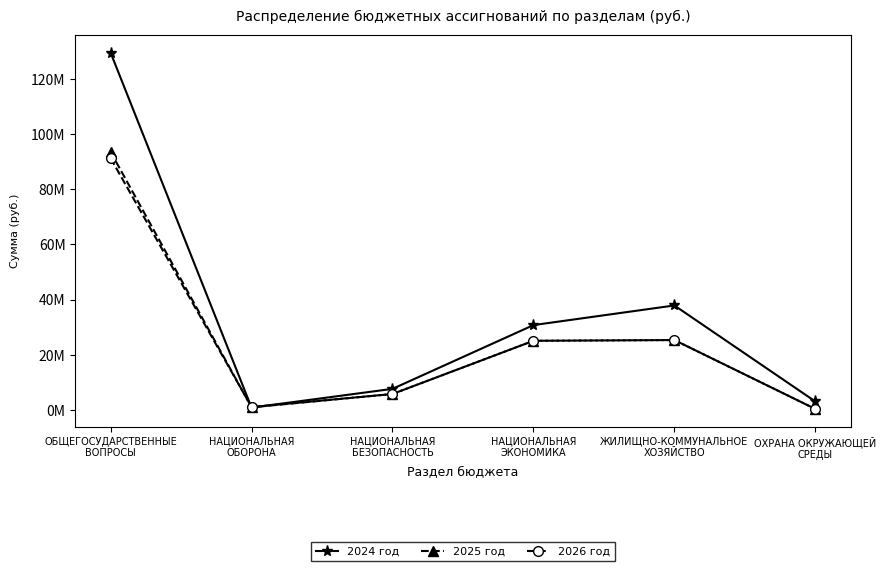

What is the label of the 2nd point from the right?

ЖИЛИЩНО-КОММУНАЛЬНОЕ
ХОЗЯЙСТВО